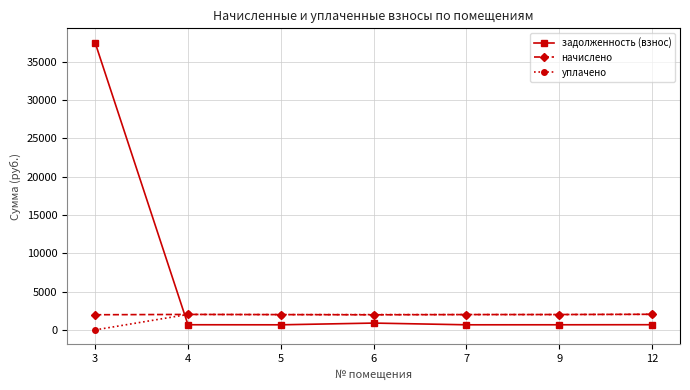

Which series has the widest spread of values?

задолженность (взнос)